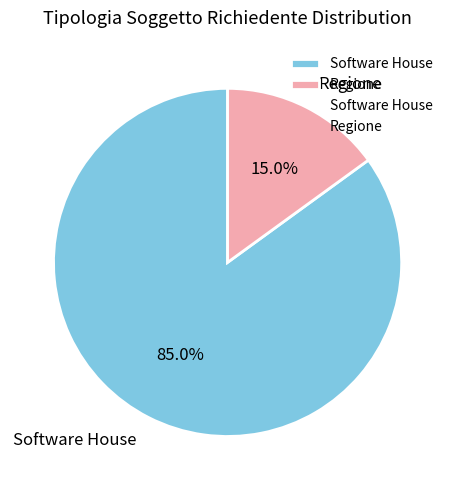

How many segments does this pie chart have?

2